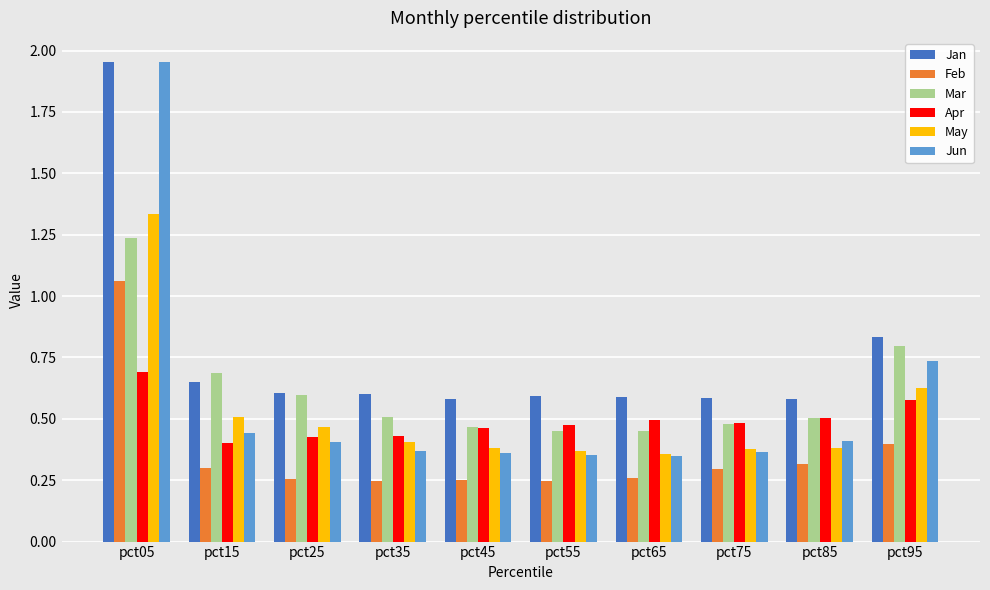

At which label is Jan closest to 1?

pct95